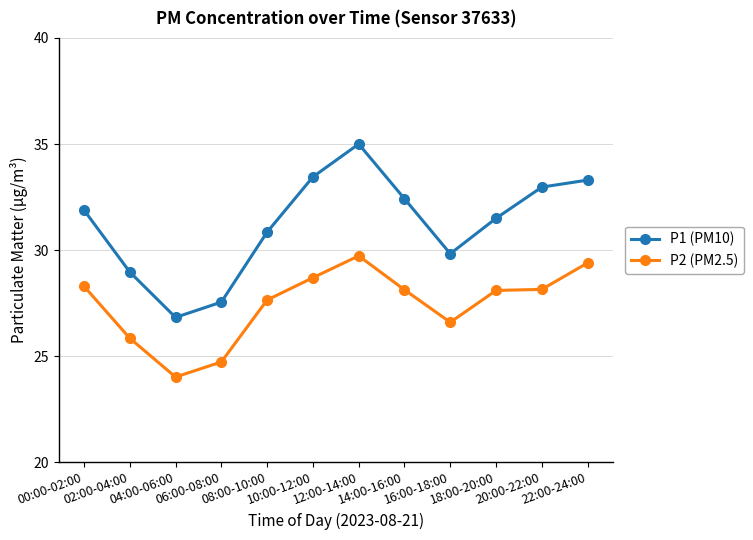

How many data points does each series have?

12